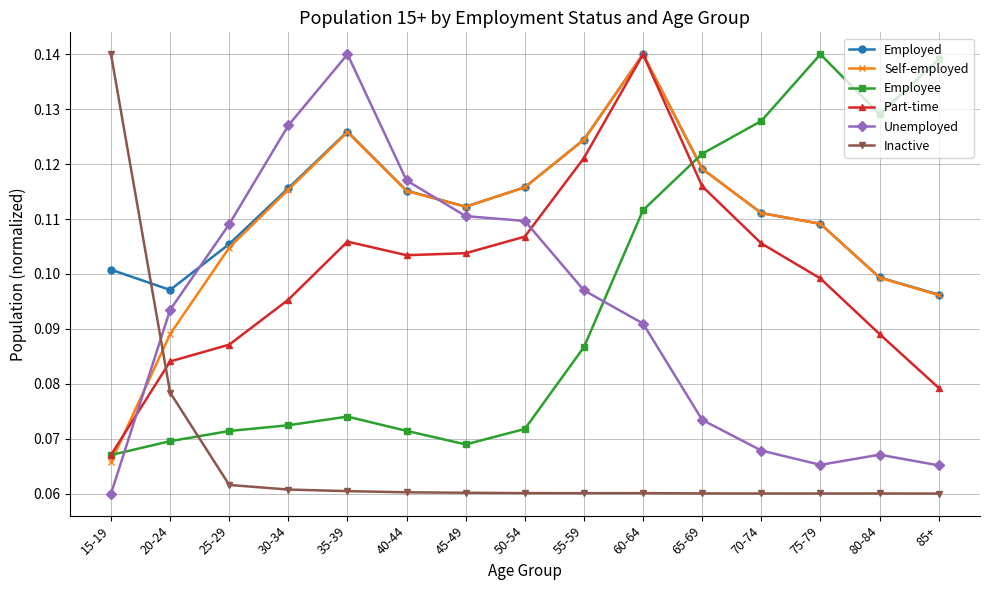

How many times do Unemployed and Employee cross each other?

2